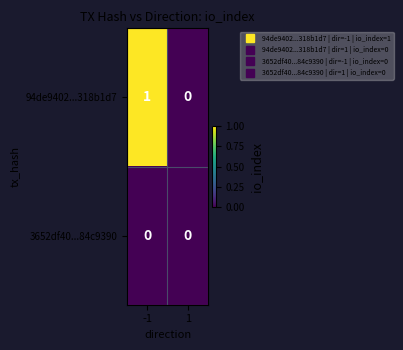

How many distinct data groups are displayed?

2